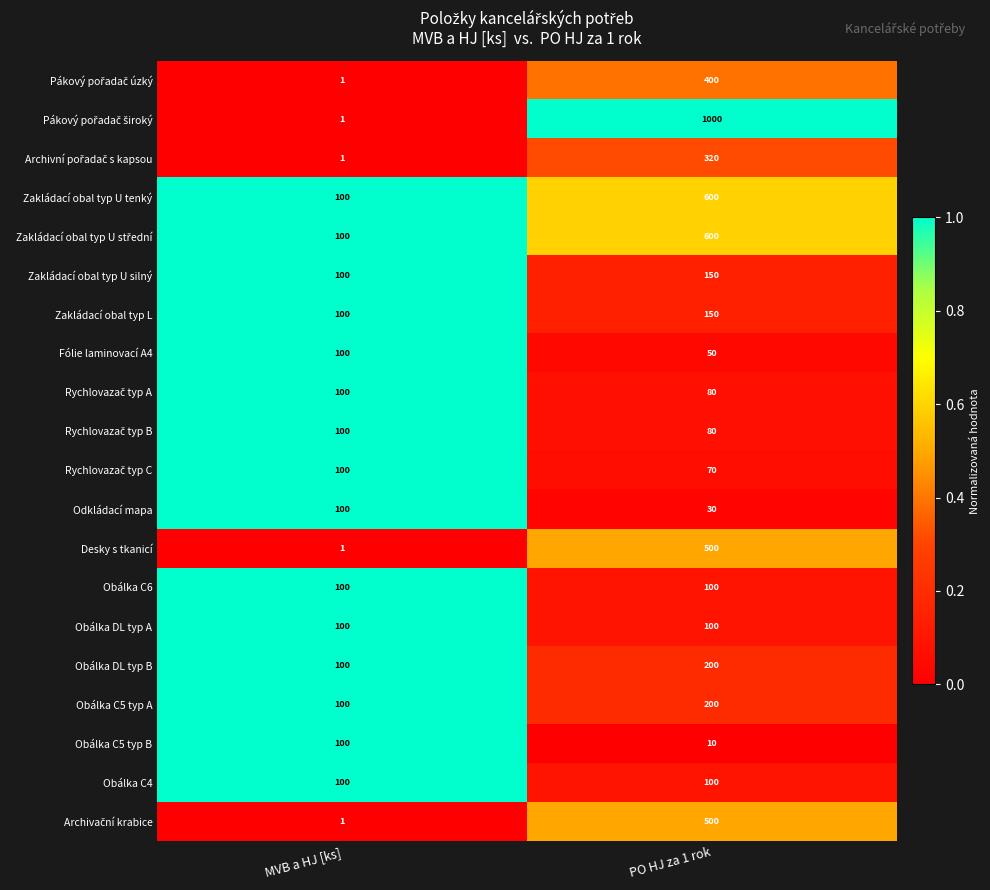

What is the total value across all series at PO HJ za 1 rok?

5240